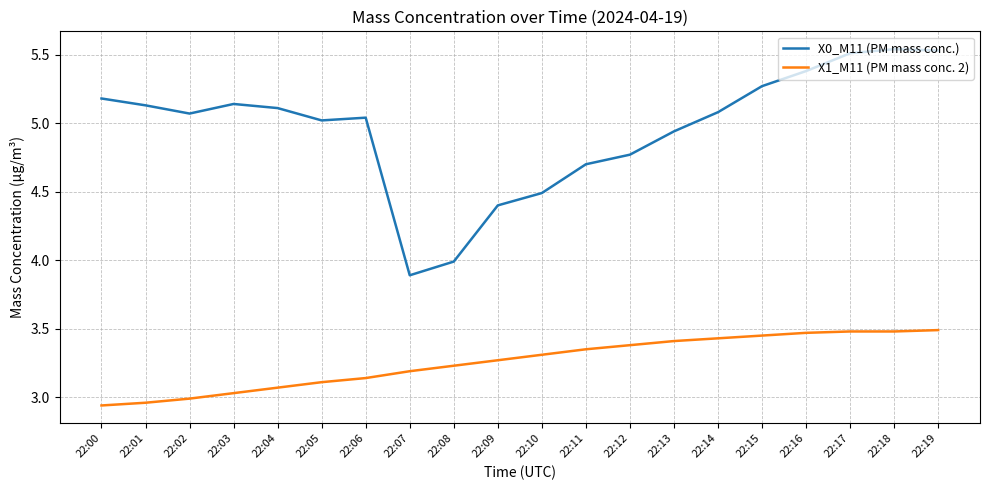

At 22:16, list the series in order from smallest to largest.

X1_M11 (PM mass conc. 2), X0_M11 (PM mass conc.)